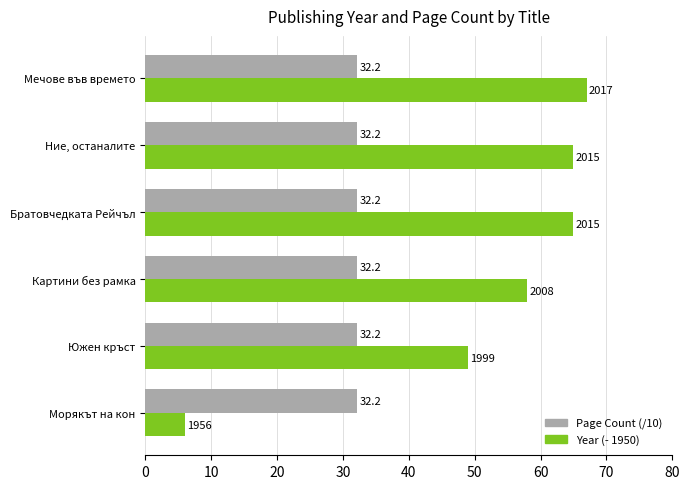

Which series has the widest spread of values?

Year (- 1950)